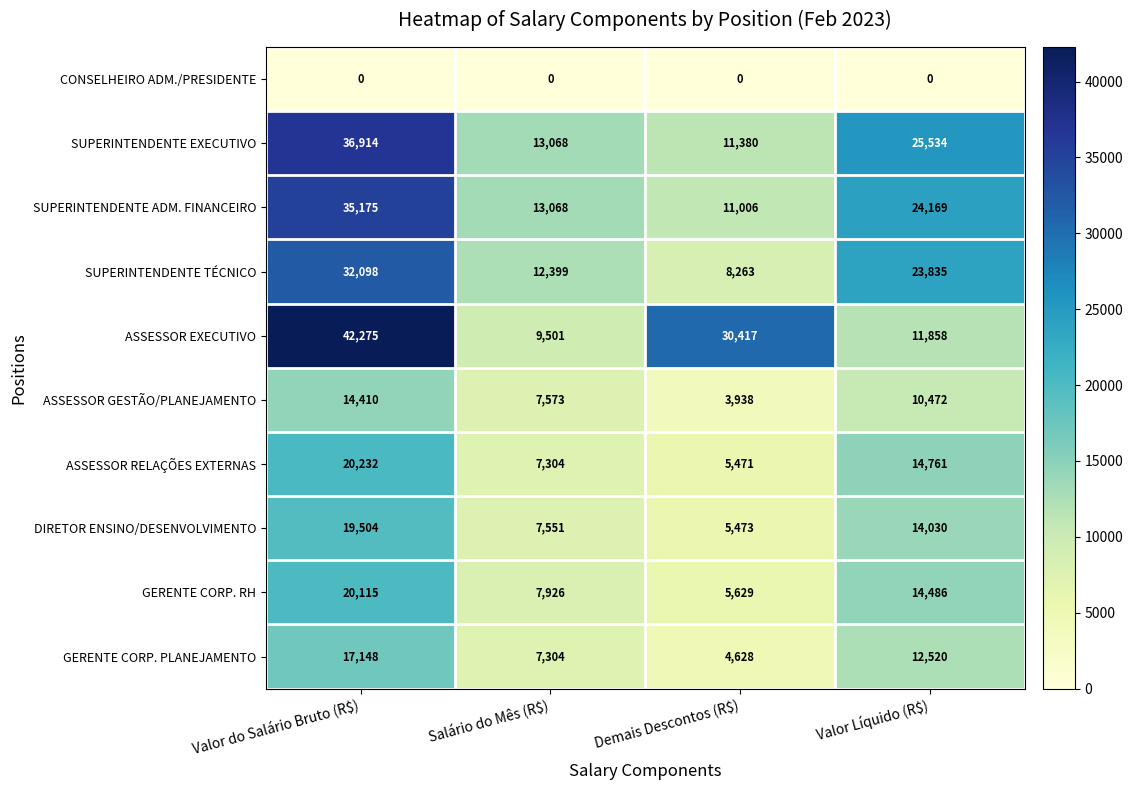

At which label is SUPERINTENDENTE TÉCNICO closest to 20180?

Valor Líquido (R$)